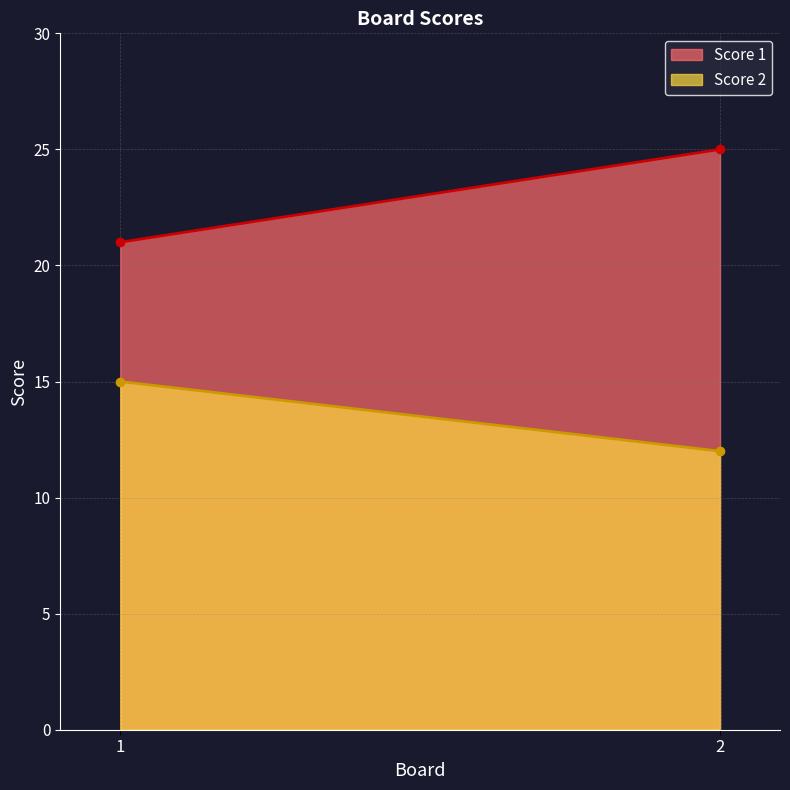

Which has a higher value, 2 or 1?

2